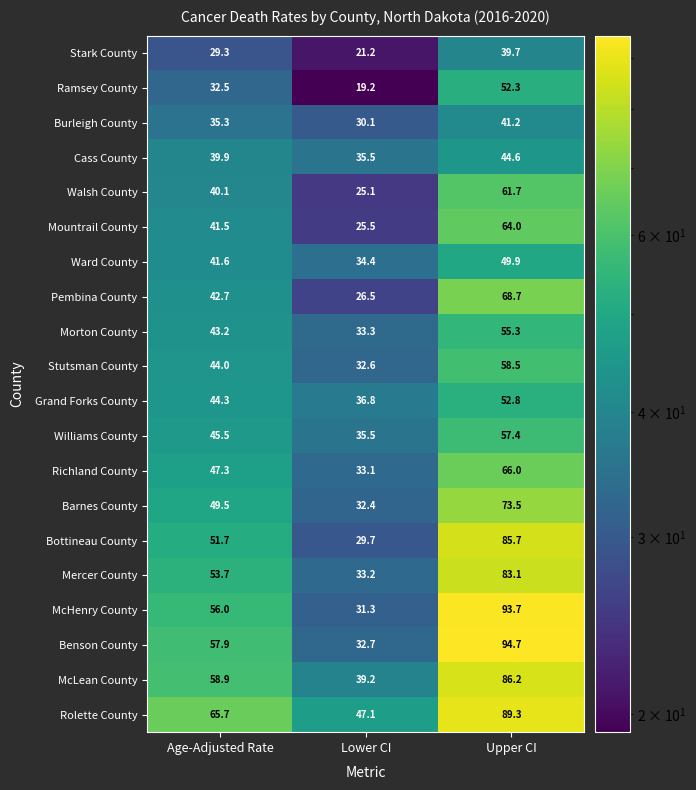

How many values in the Grand Forks County series exceed 44?

2